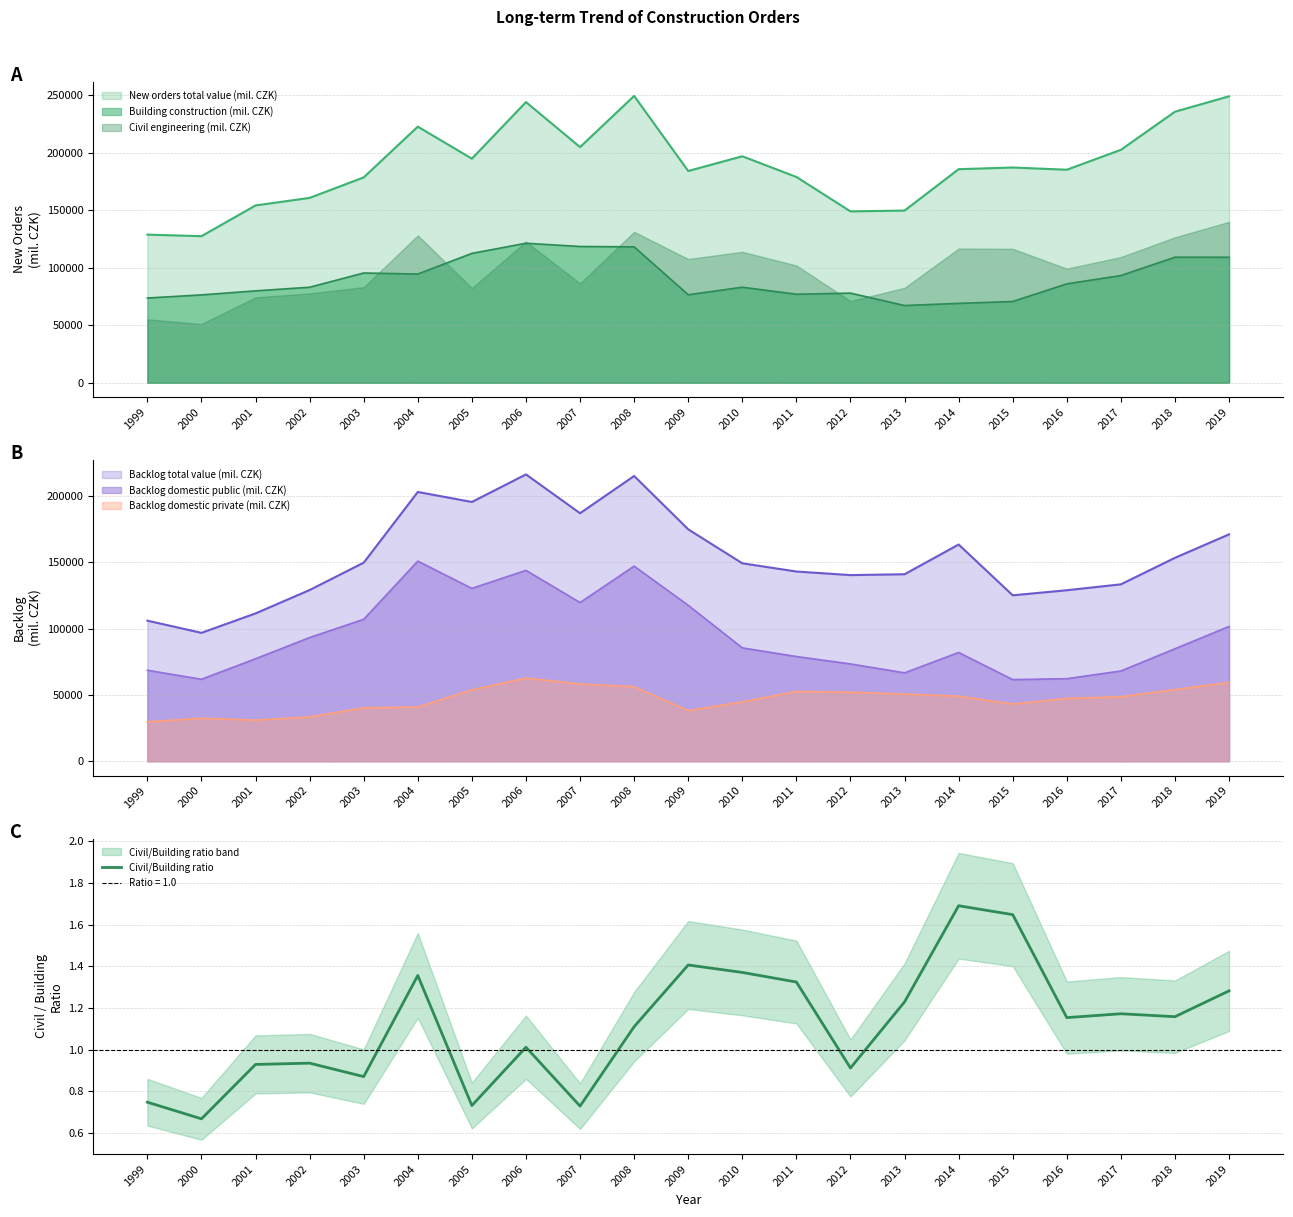

What is the approximate value of Civil engineering (mil. CZK) at 2012, to the nearest 100?

71200